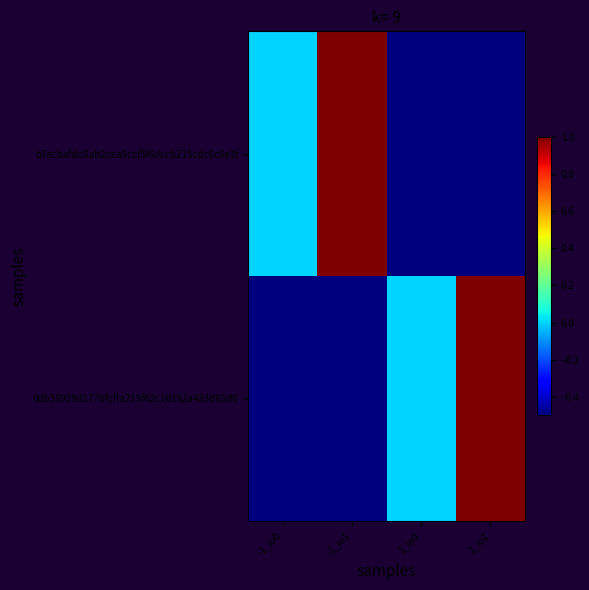

At which category is the sum across all series the highest?

-1_io1